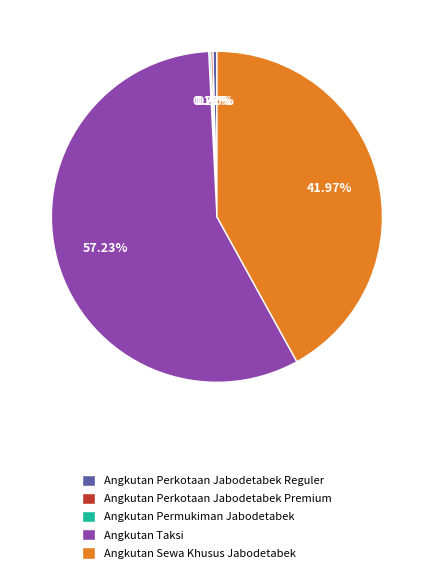

Which category has the biggest portion of the pie?

Angkutan Taksi